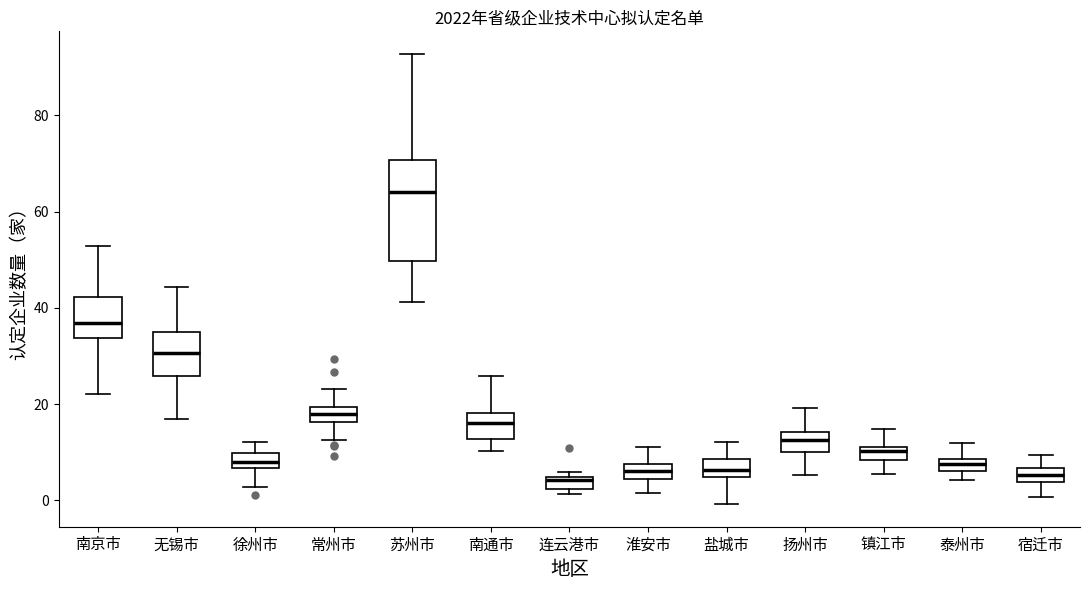

Where is the upper edge of the box for 苏州市 on the y-axis? The values are not printed on the chart, so give them approximately, as read against the axis.

70